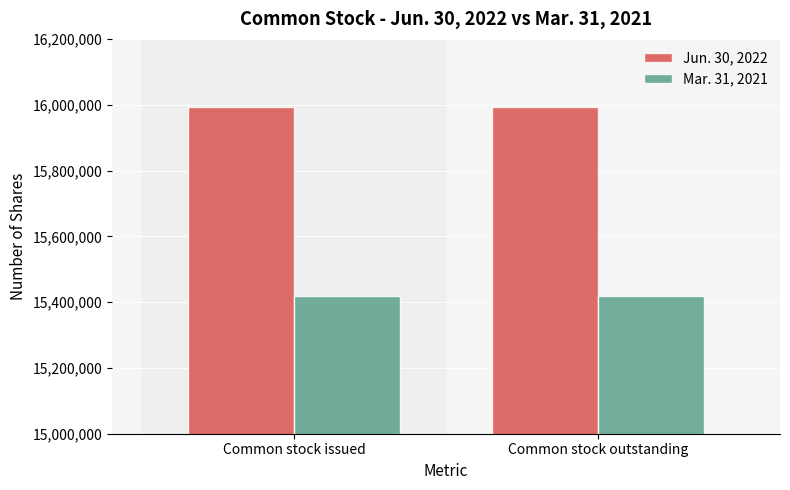

At Common stock outstanding, list the series in order from smallest to largest.

Mar. 31, 2021, Jun. 30, 2022